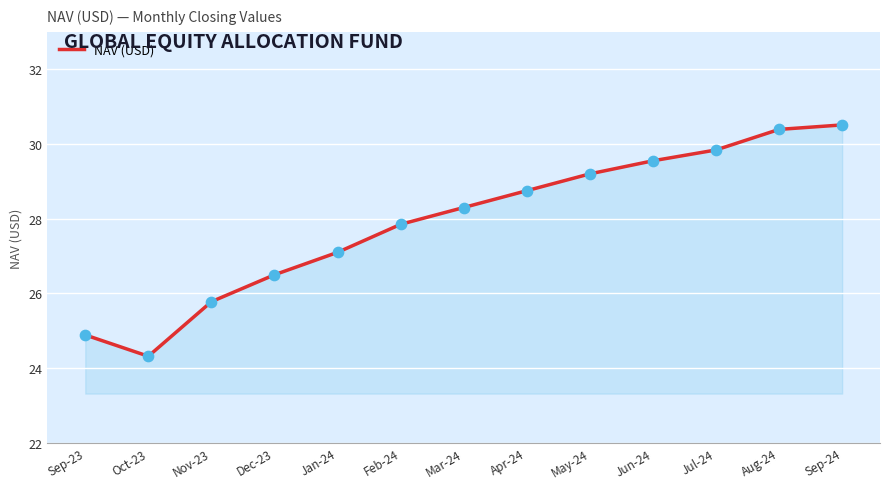

Between Jan-24 and Nov-23, which is larger?

Jan-24